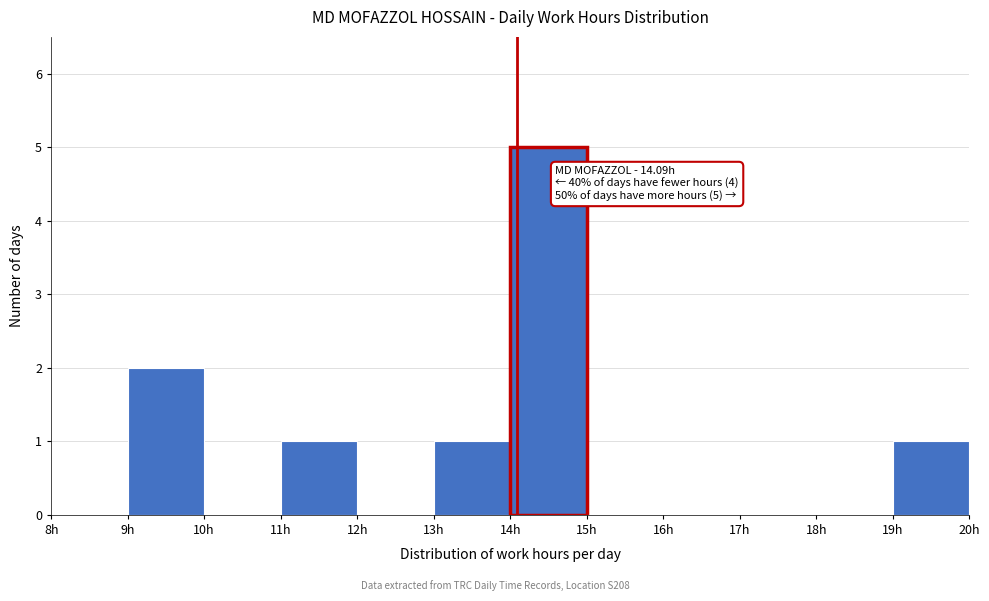

Which range on the x-axis has the tallest bar?

14 to 15